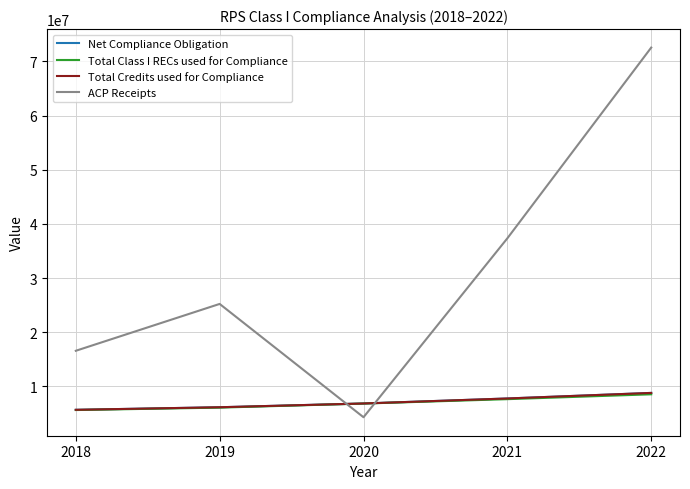

What is the difference between the second highest and minimum values in the Total Class I RECs used for Compliance series?

2009716.0